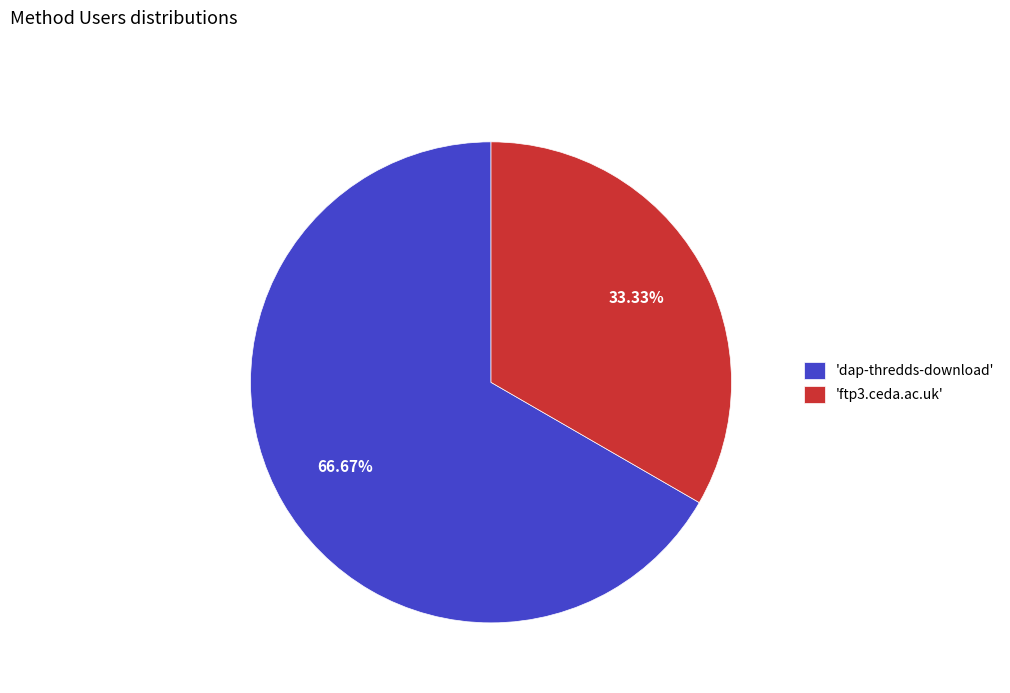

Is there a majority slice in this chart?

Yes